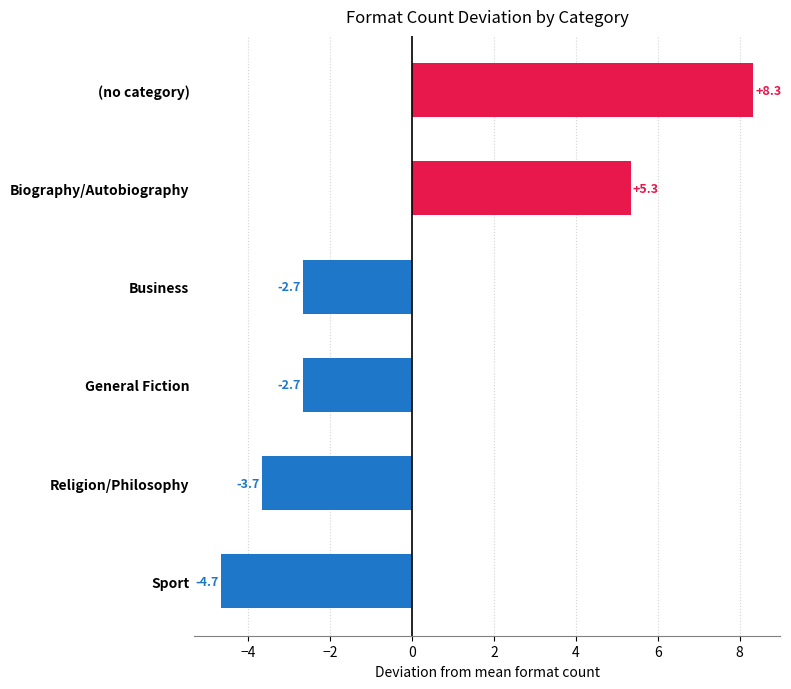

The value at Biography/Autobiography is 5.3. True or false?

True